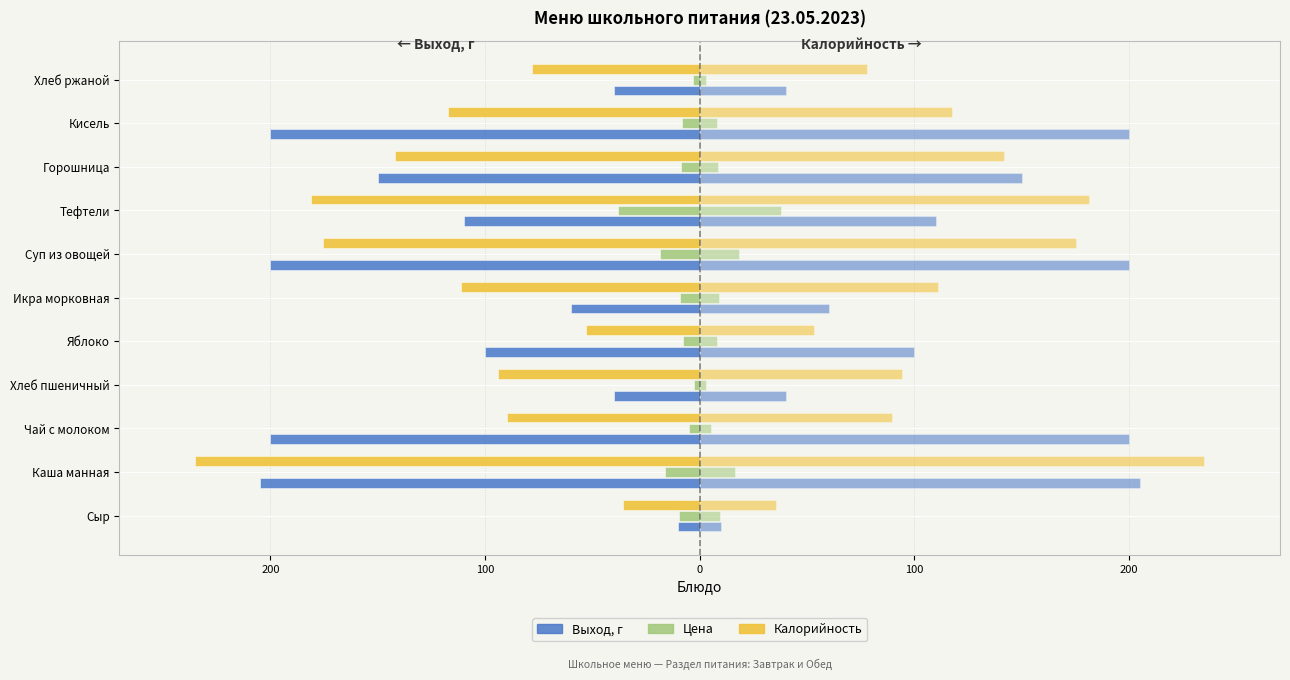

The Выход, г (←) series shows -192.6 at Тефтели. True or false?

False